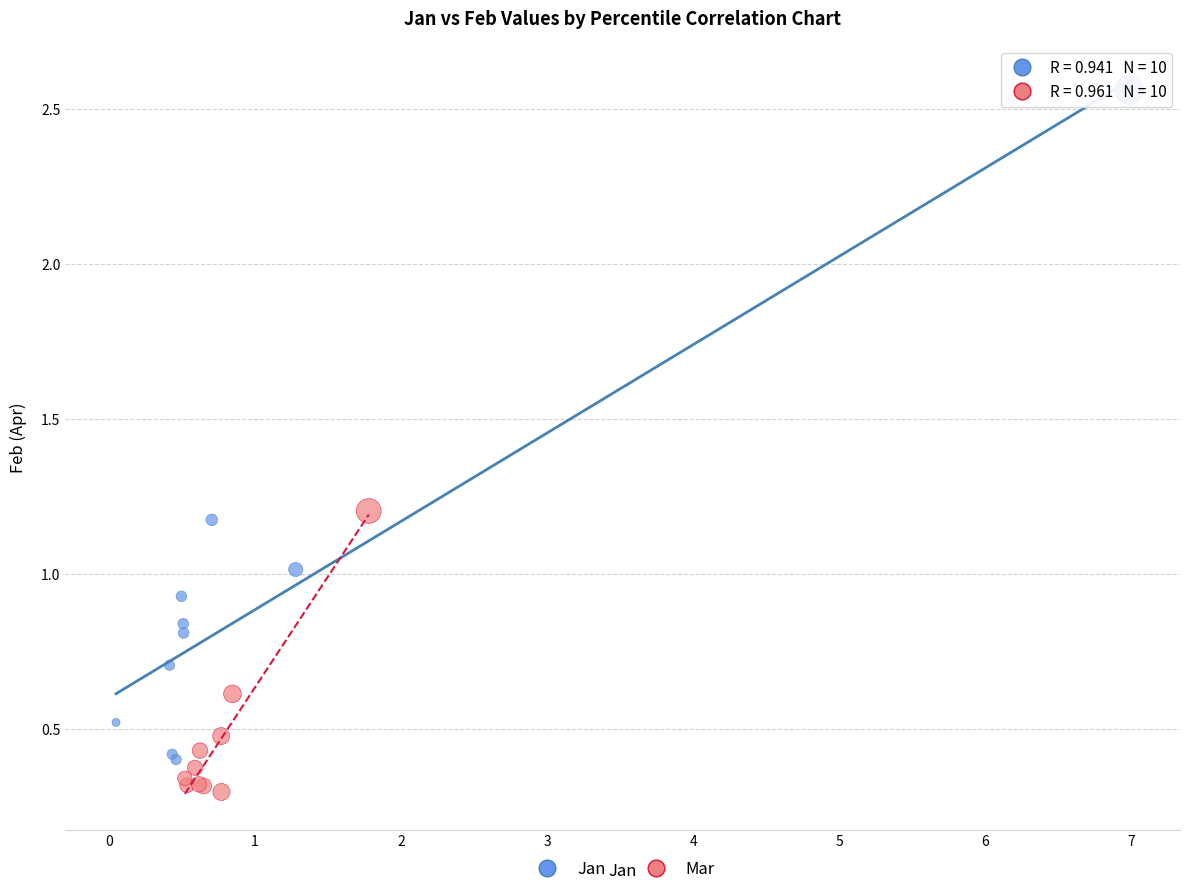

Which series contains the highest Y value?

Jan